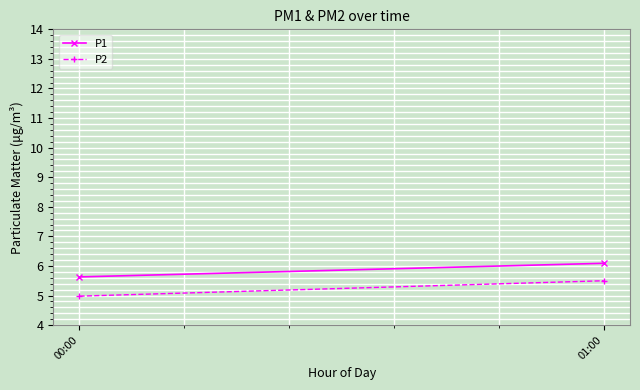

How many data points in P2 are above 5?

1